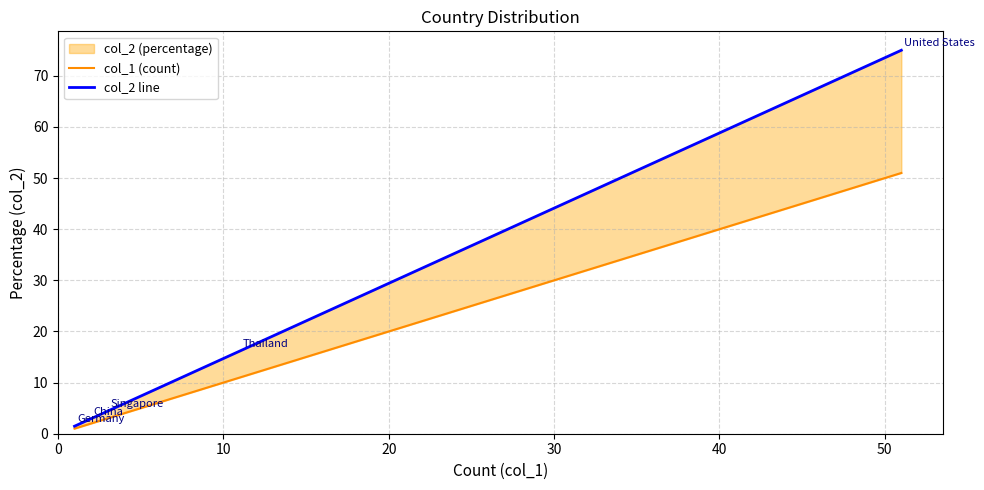

What is the average value of the col_2 line series?

20.0